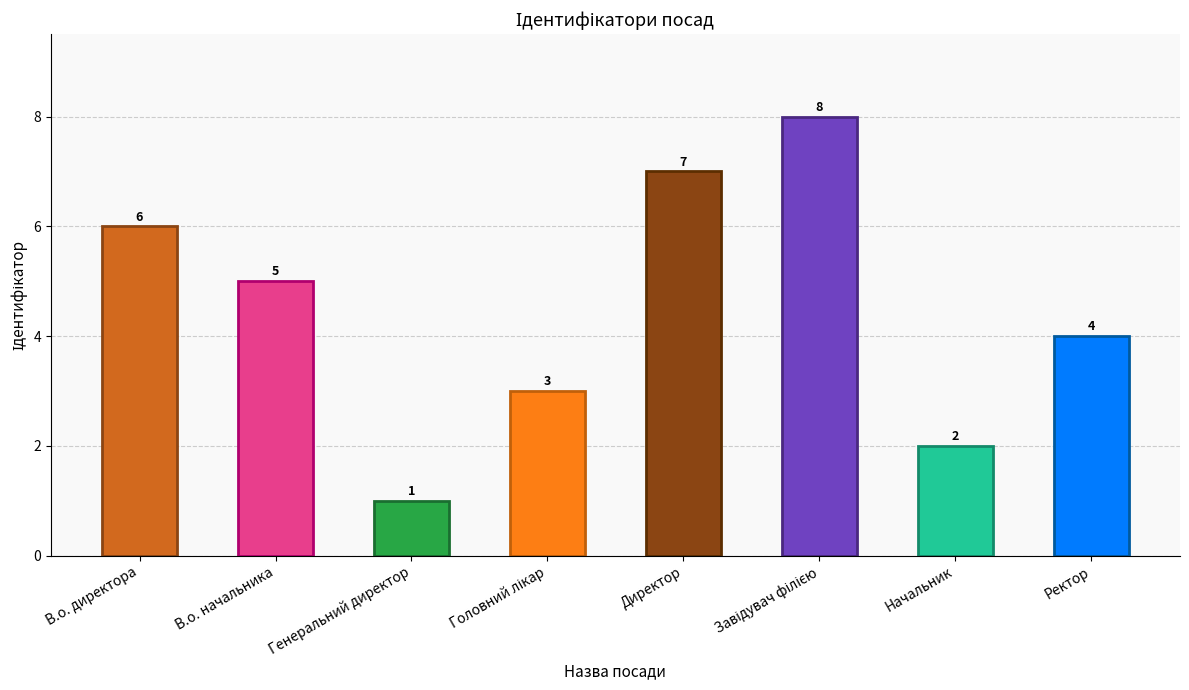

List the labels in order of value, smallest first.

Генеральний директор, Начальник, Головний лікар, Ректор, В.о. начальника, В.о. директора, Директор, Завідувач філією